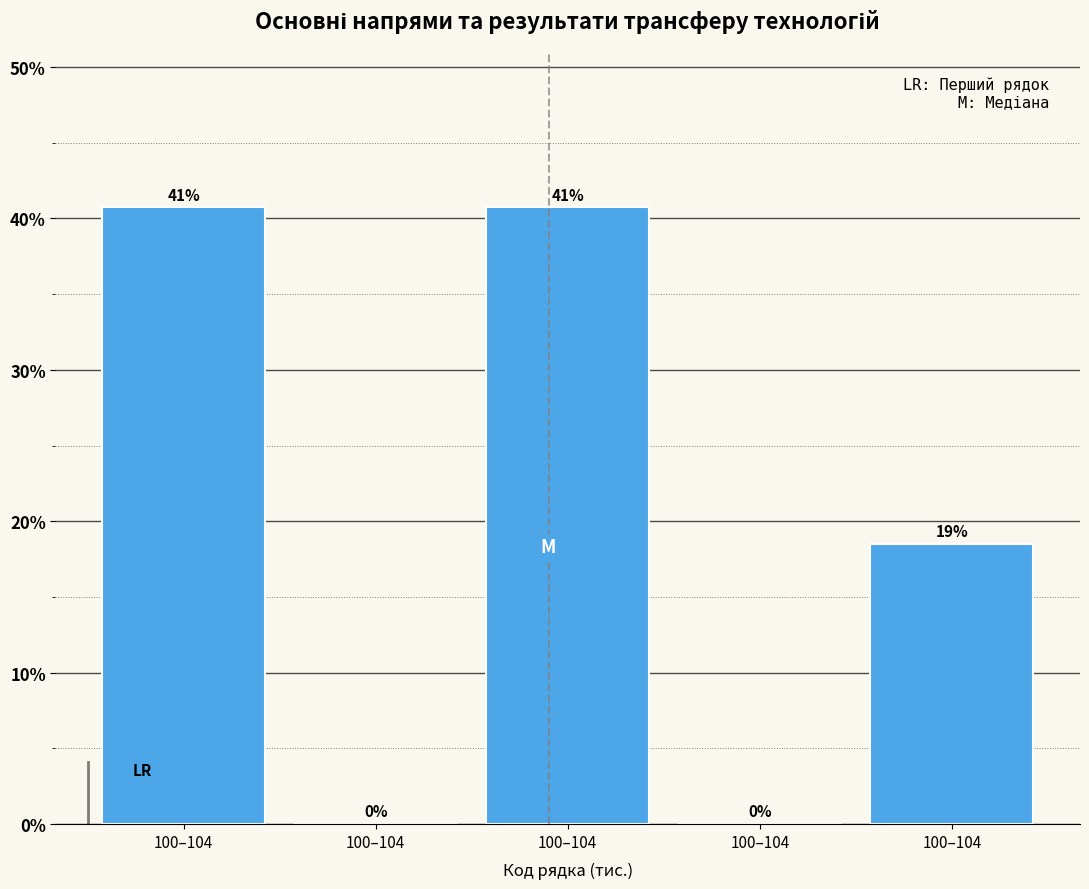

Are the bars horizontal?

No